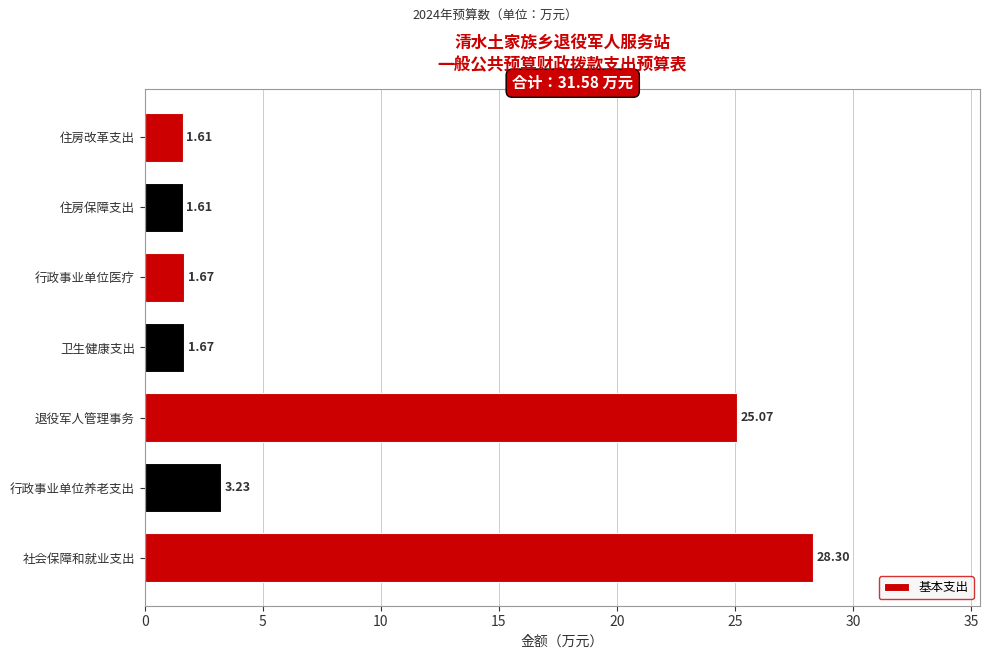

Which has a higher value, 住房保障支出 or 行政事业单位医疗?

行政事业单位医疗